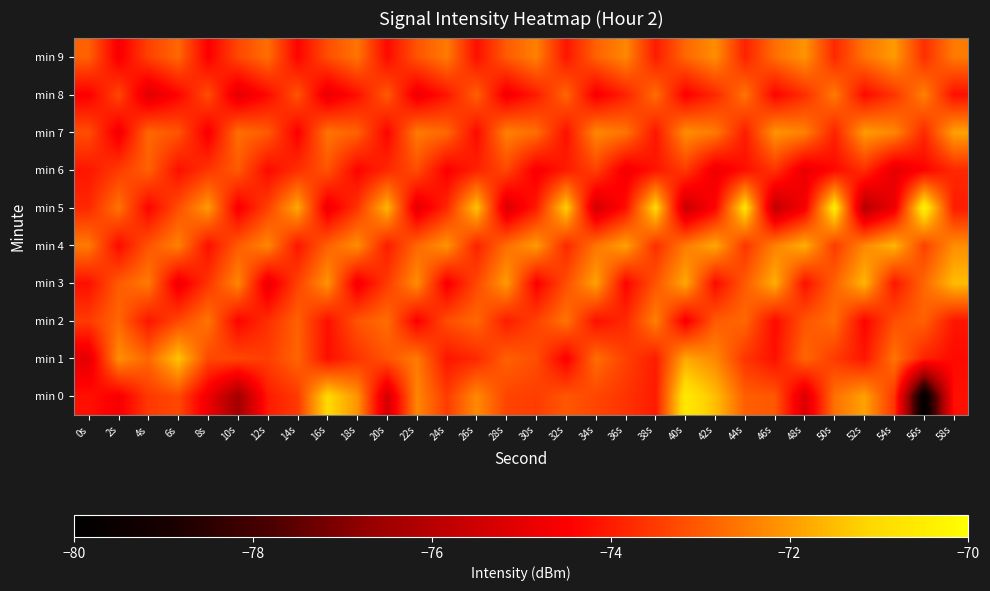

At which category is the sum across all series the highest?

40s